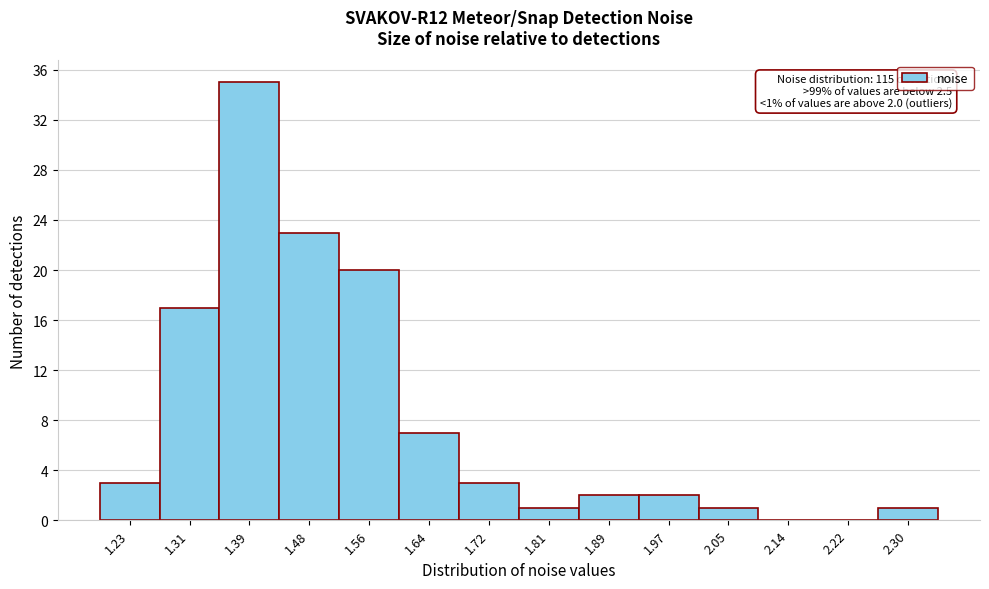

Reading left to right, extract all data points from this chart.

1.23=3	1.31=17	1.39=35	1.48=23	1.56=20	1.64=7	1.72=3	1.81=1	1.89=2	1.97=2	2.05=1	2.14=0	2.22=0	2.30=1